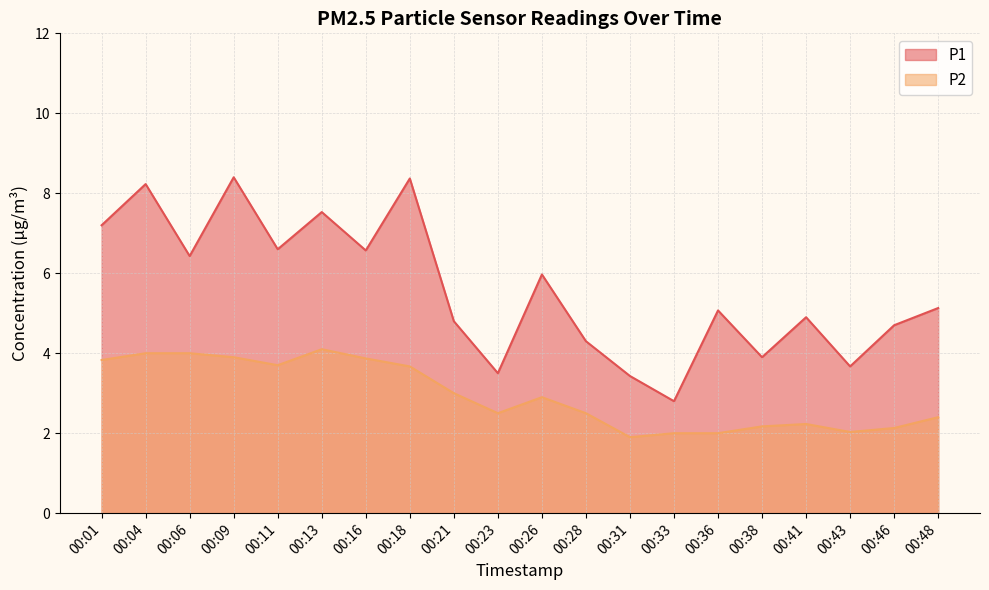

In P2, how many points are higher than both neighbors (excluding endpoints)?

3